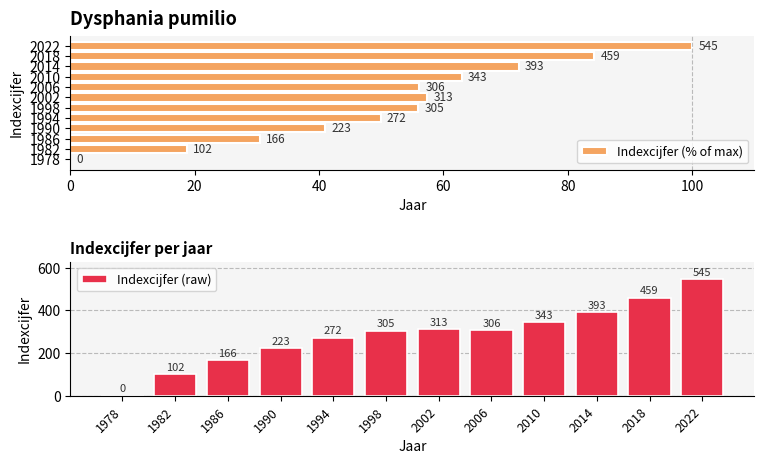

Which category has the highest value in the Indexcijfer (raw) series?

2022